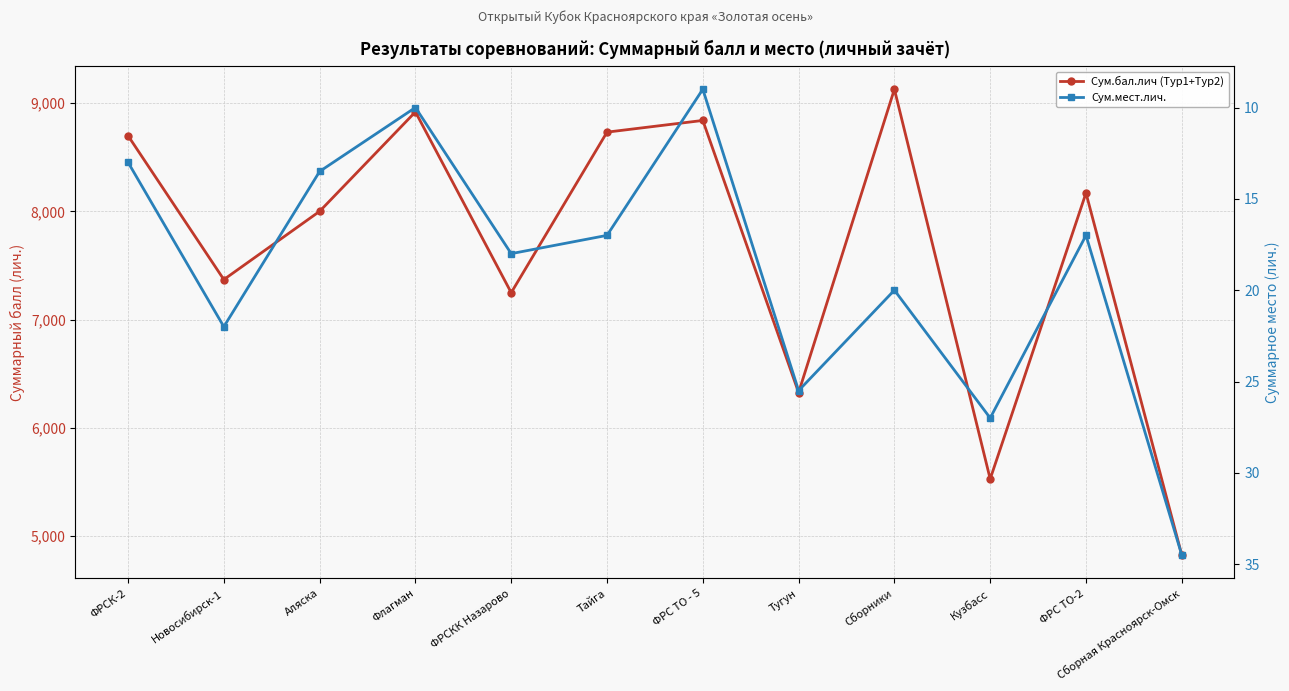

Which series has the widest spread of values?

Сум.бал.лич (Тур1+Тур2)